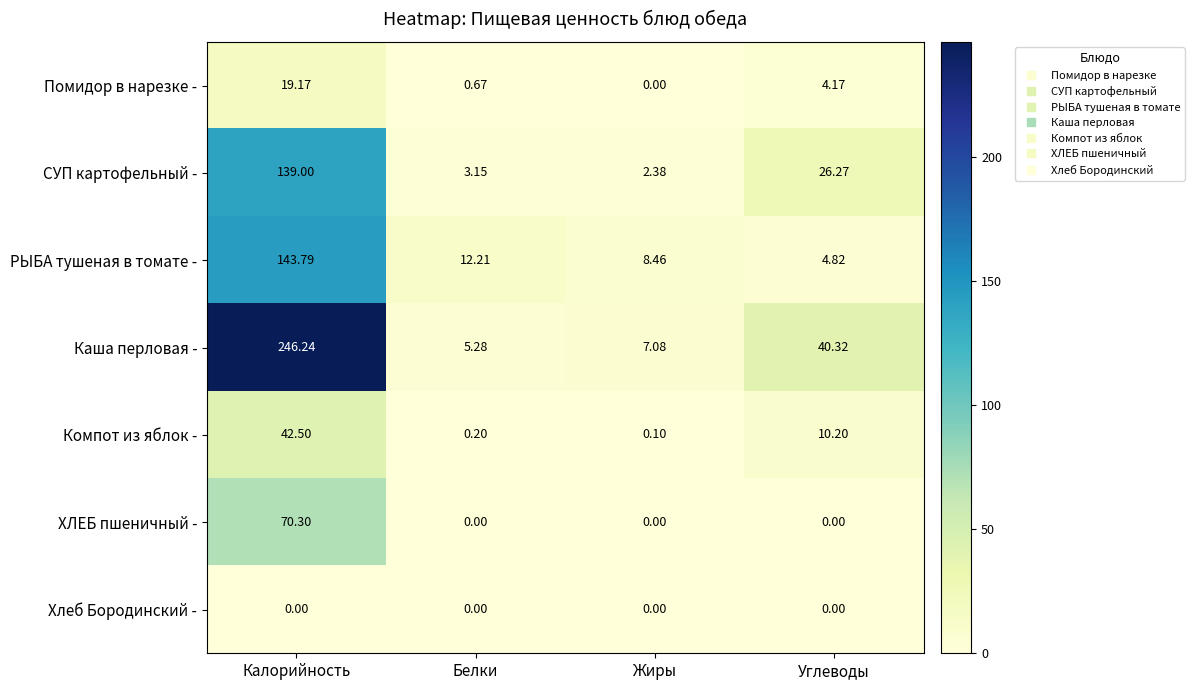

Rank the series by their maximum value, from highest to lowest.

Каша перловая -, РЫБА тушеная в томате -, СУП картофельный -, ХЛЕБ пшеничный -, Компот из яблок -, Помидор в нарезке -, Хлеб Бородинский -